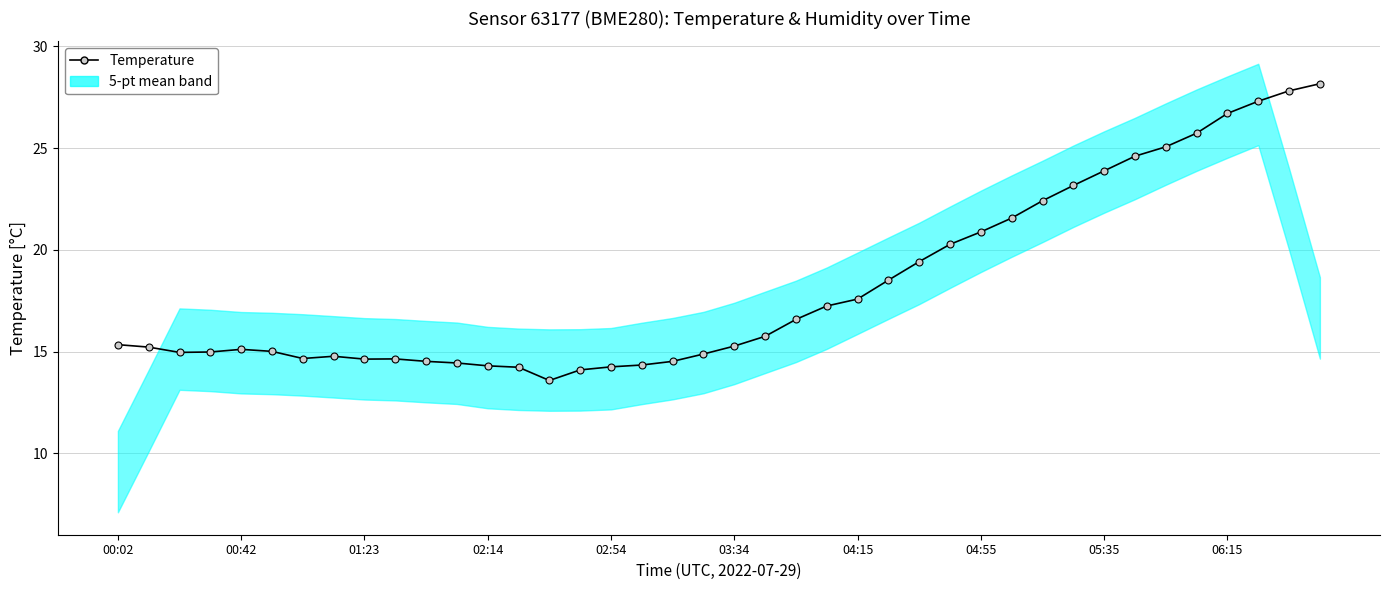

What is the average value?

18.3